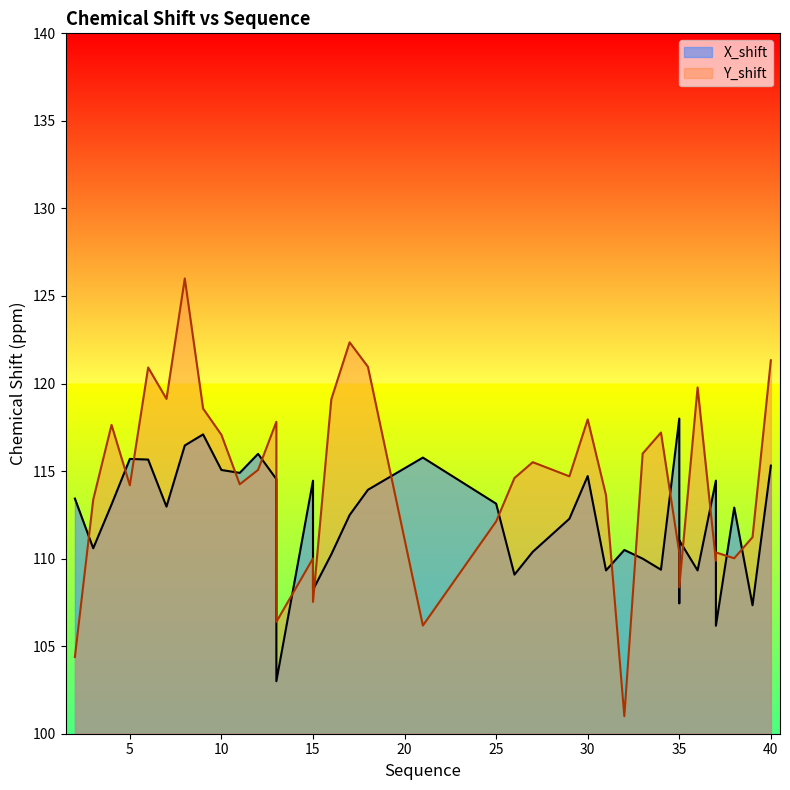

What is the total value across all series at 37?

224.3